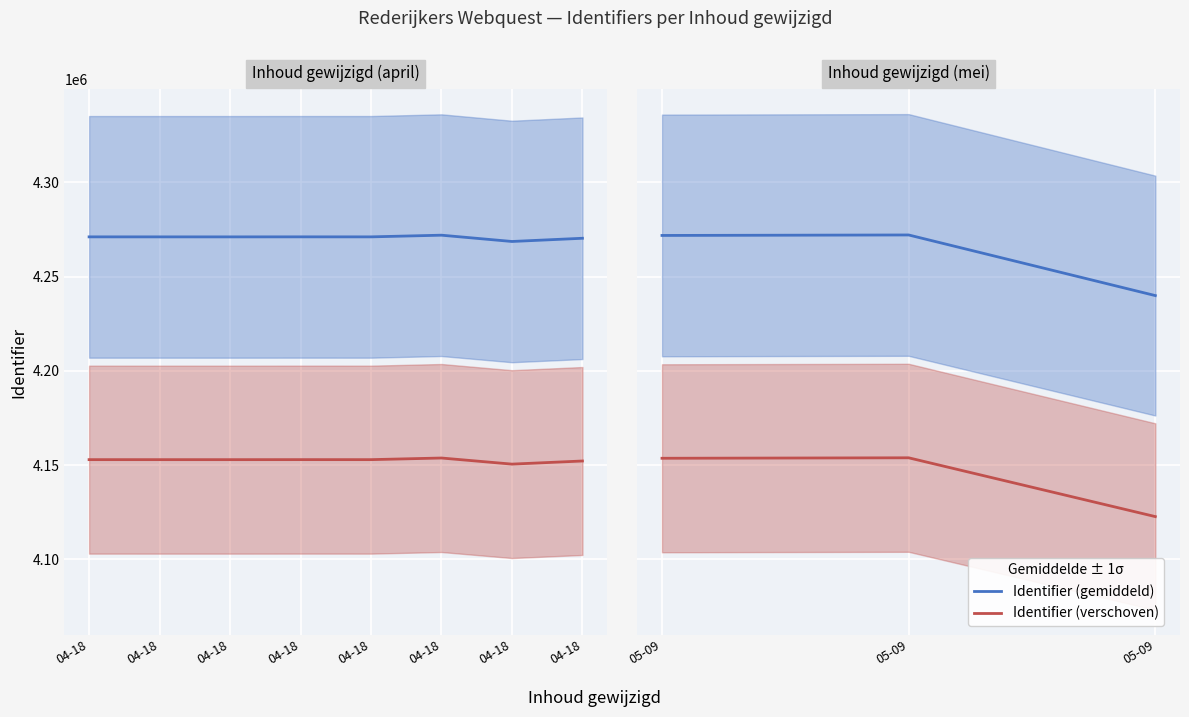

Which series has the largest range (max minus min)?

Identifier (gemiddeld)